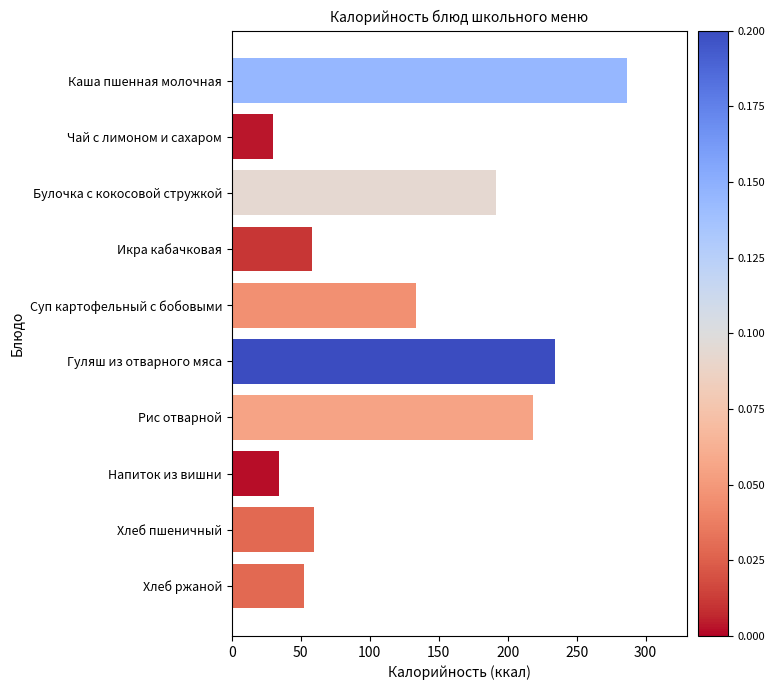

At which label is the value closest to 158?

Суп картофельный с бобовыми